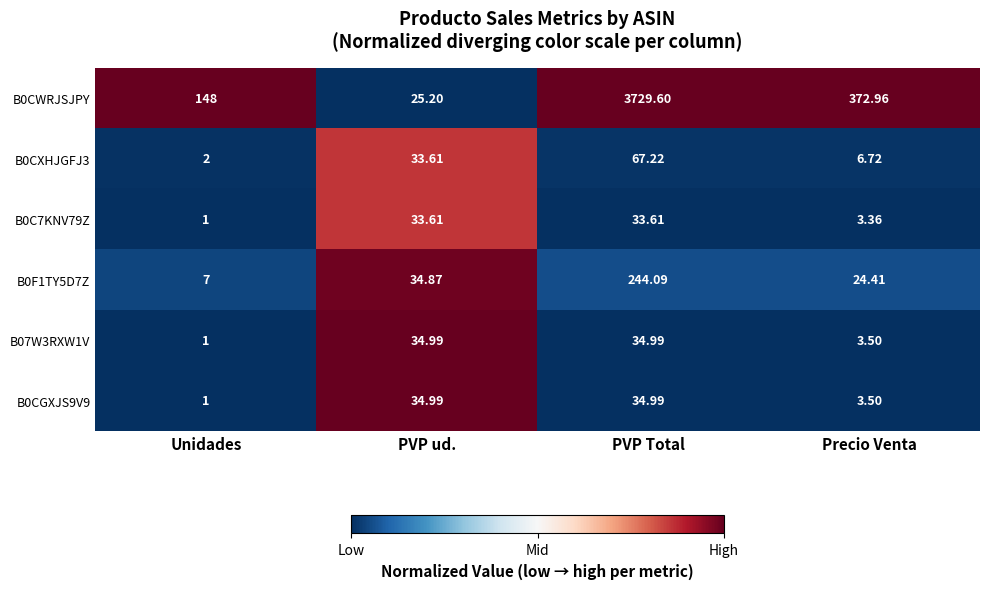

Which category has the lowest value in the B07W3RXW1V series?

Unidades